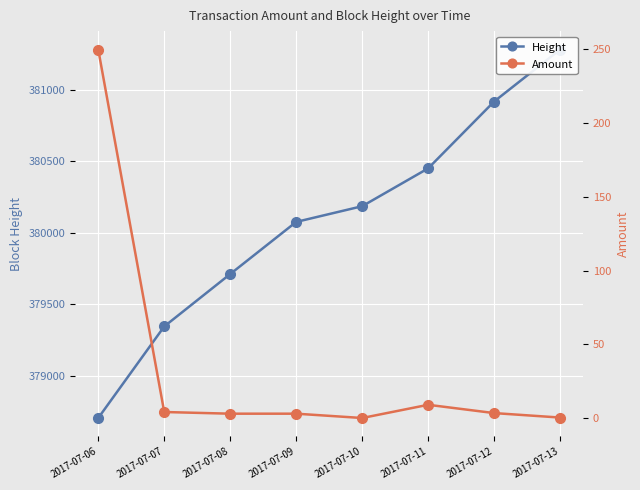

What is the average value of the Height series?

380084.1